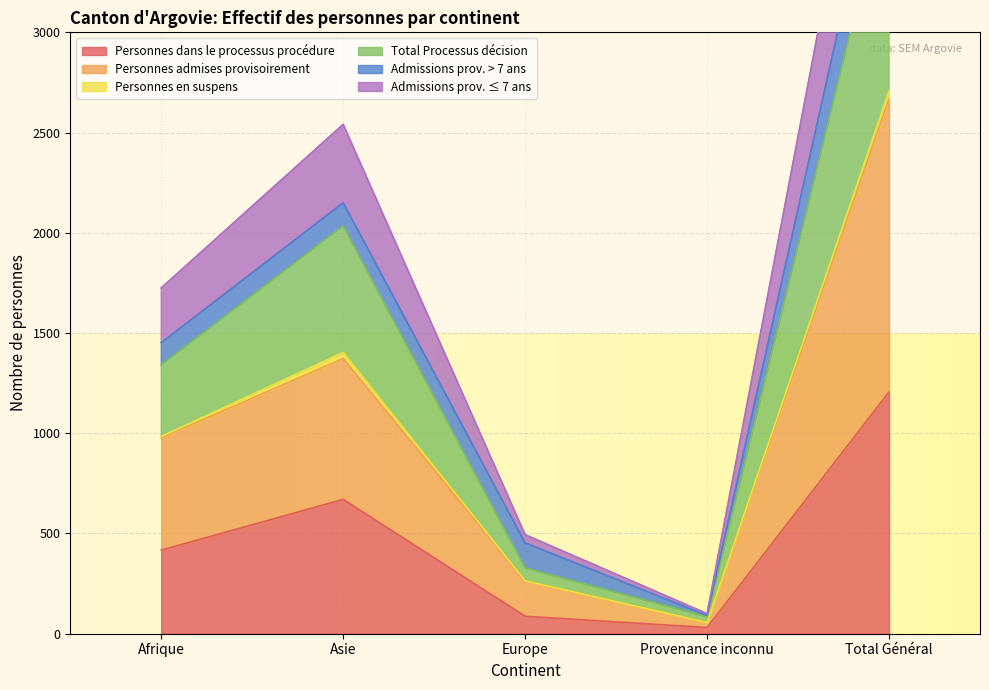

True or false: Personnes admises provisoirement and Total Processus décision intersect in this chart.

False